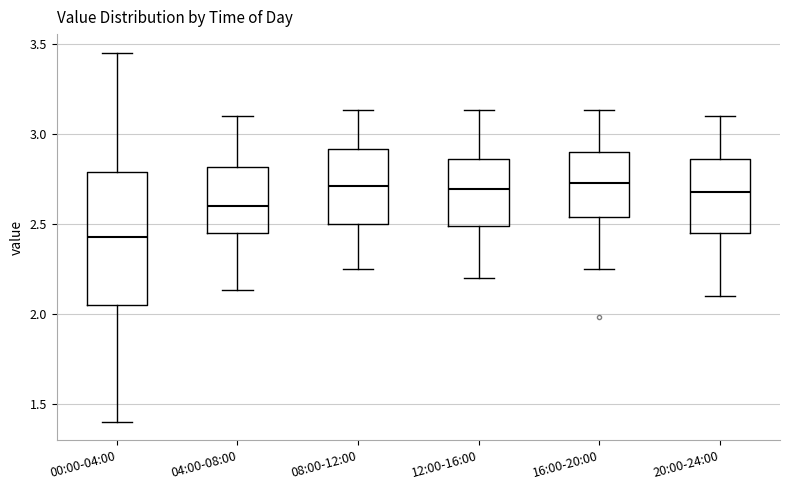

Where is the lower edge of the box for 00:00-04:00 on the y-axis? The values are not printed on the chart, so give them approximately, as read against the axis.

2.05